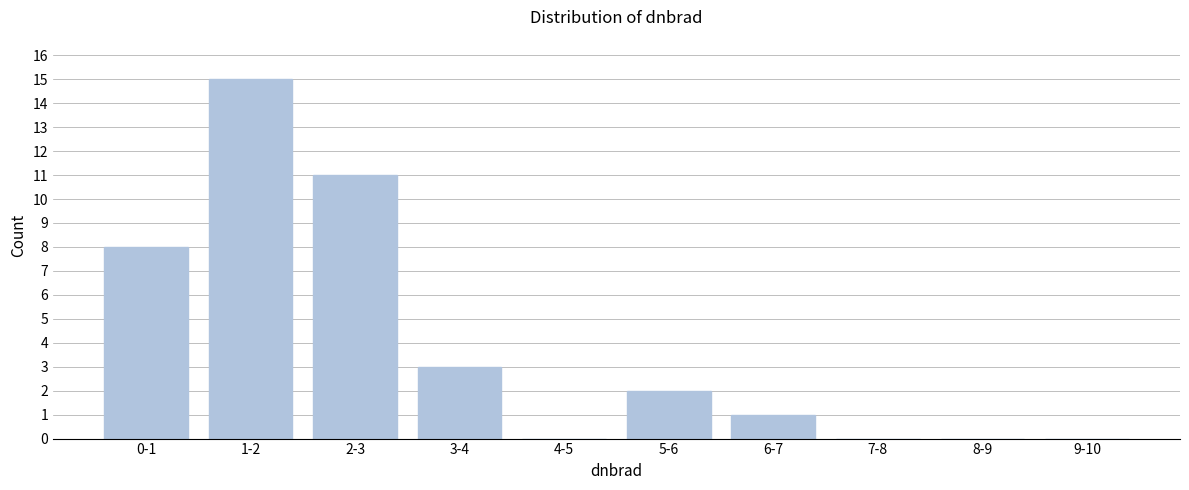

Reading left to right, what are all the values shown in this chart?

0-1=8	1-2=15	2-3=11	3-4=3	4-5=0	5-6=2	6-7=1	7-8=0	8-9=0	9-10=0